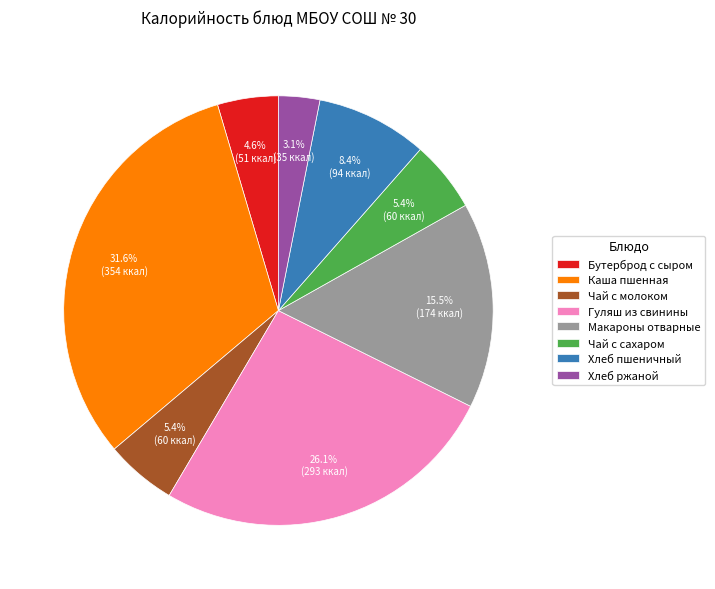

How many slices are in this pie chart?

8